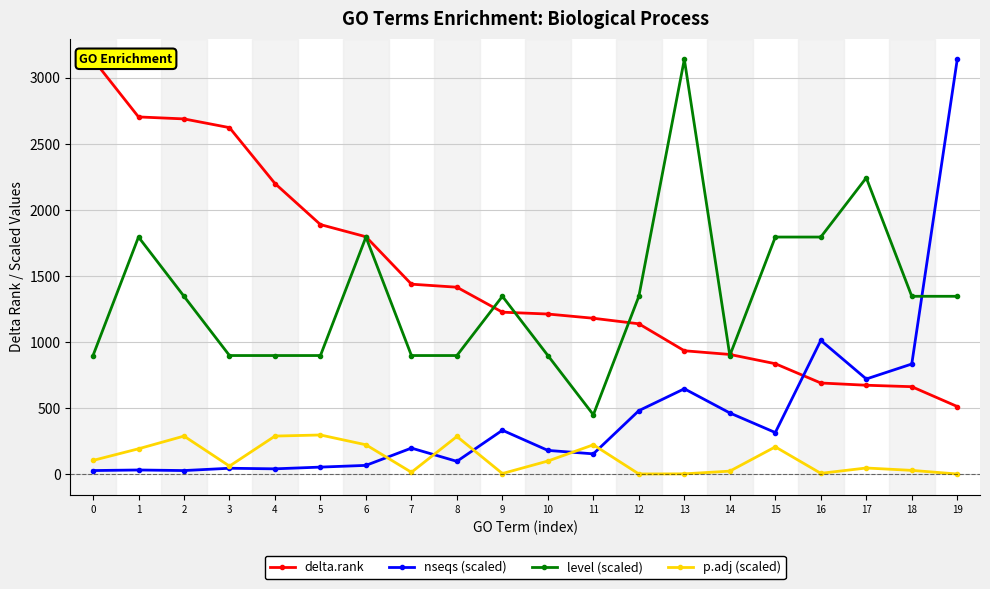

Does the chart display data point markers on the line(s)?

Yes